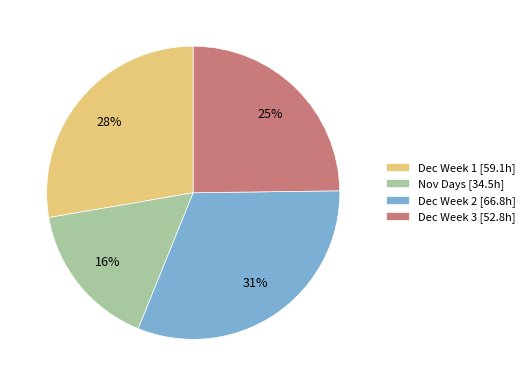

Count the number of slices in the pie.

4